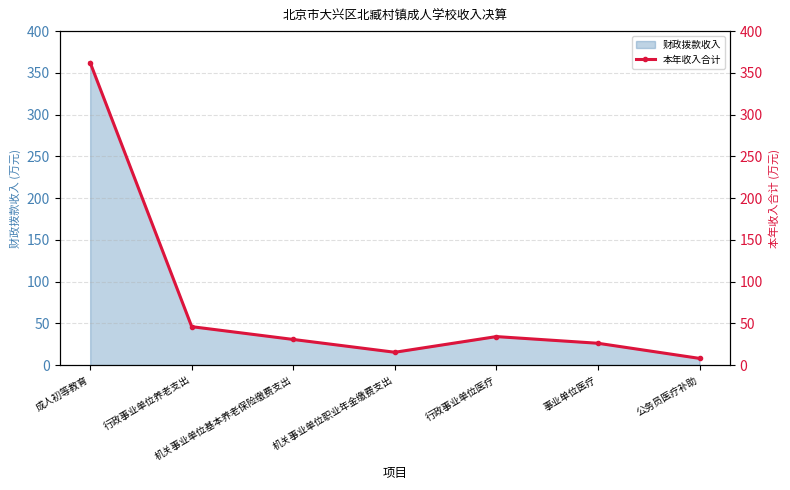

How many data points are less than 30?

3